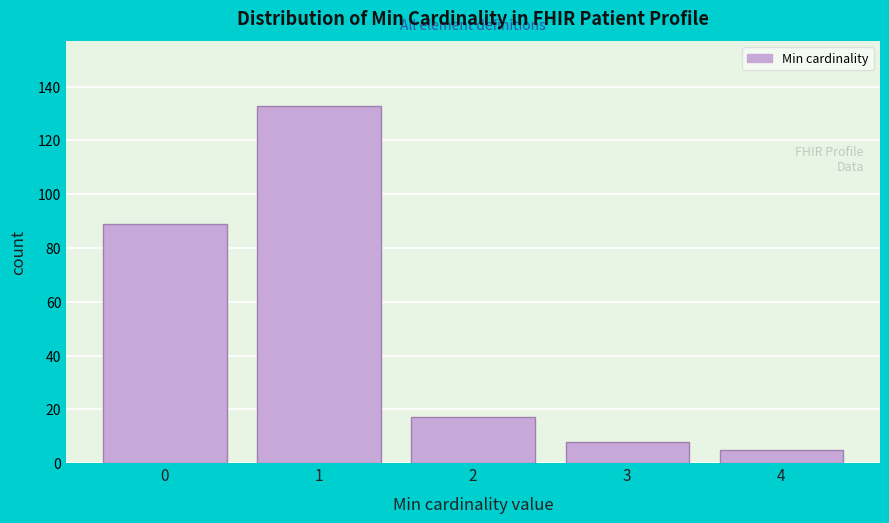

Reading right to left, transcribe all the data shown in this chart.

5	8	17	133	89